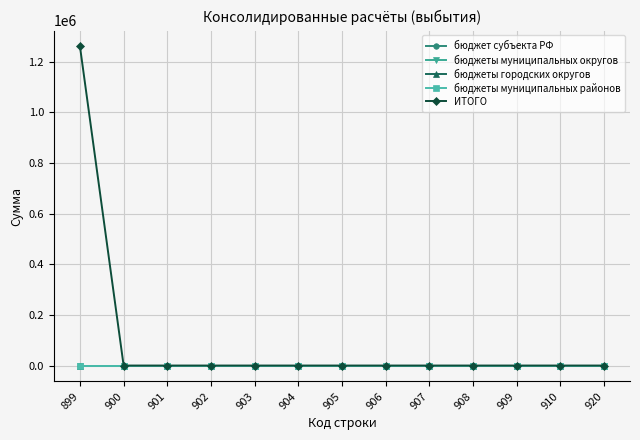

True or false: бюджеты муниципальных районов and бюджеты муниципальных округов cross at least once.

False